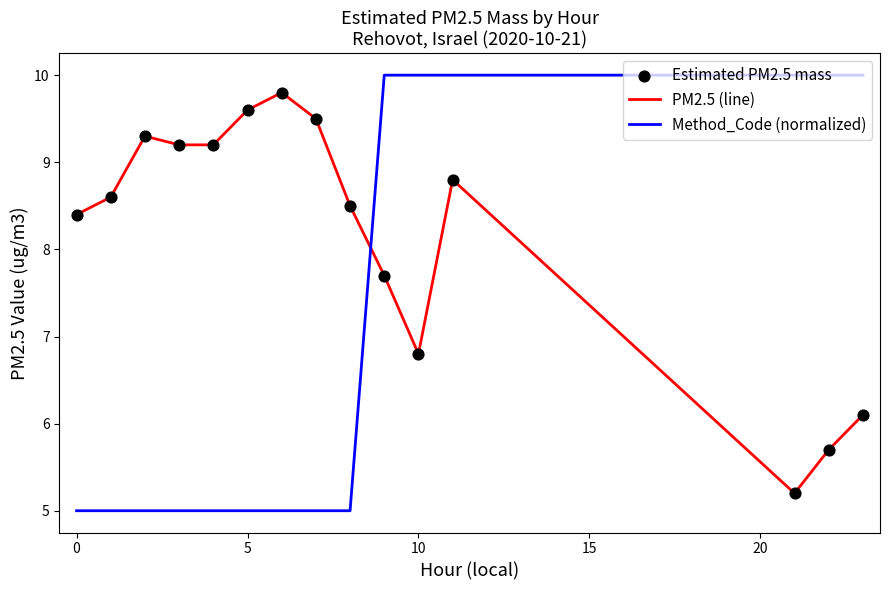

At how many categories does at least one series exceed 5?

15